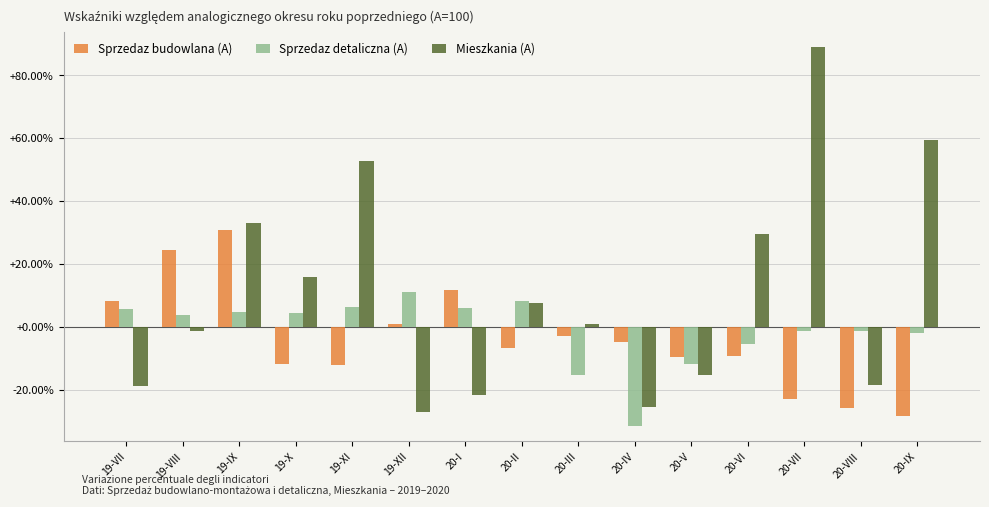

What is the value of the Sprzedaz budowlana (A) bar at the 3rd from the left?

30.9